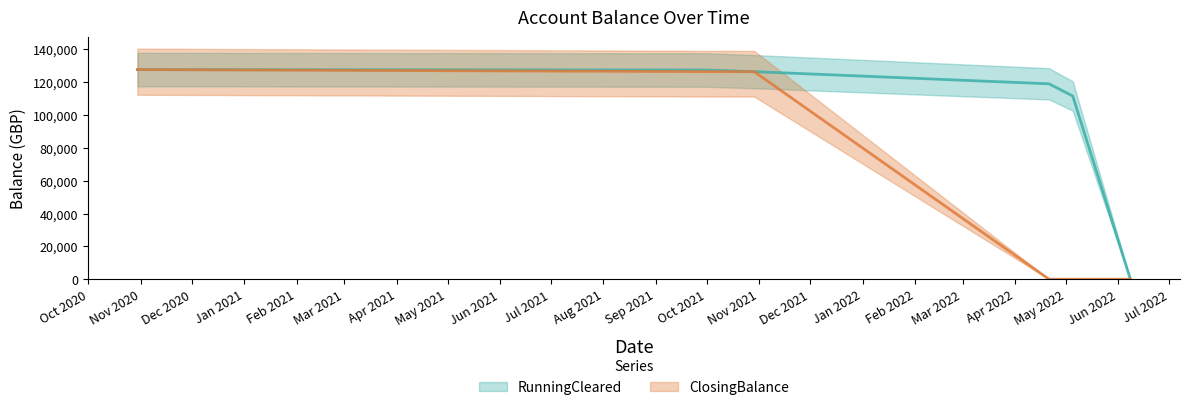

Reading right to left, what are all the values shown in this chart?

RunningCleared: 0.0	111580.1	118996.6	126413.1	127403.1	127653.1
ClosingBalance: 0.0	0.0	0.0	126413.1	126413.1	127653.1